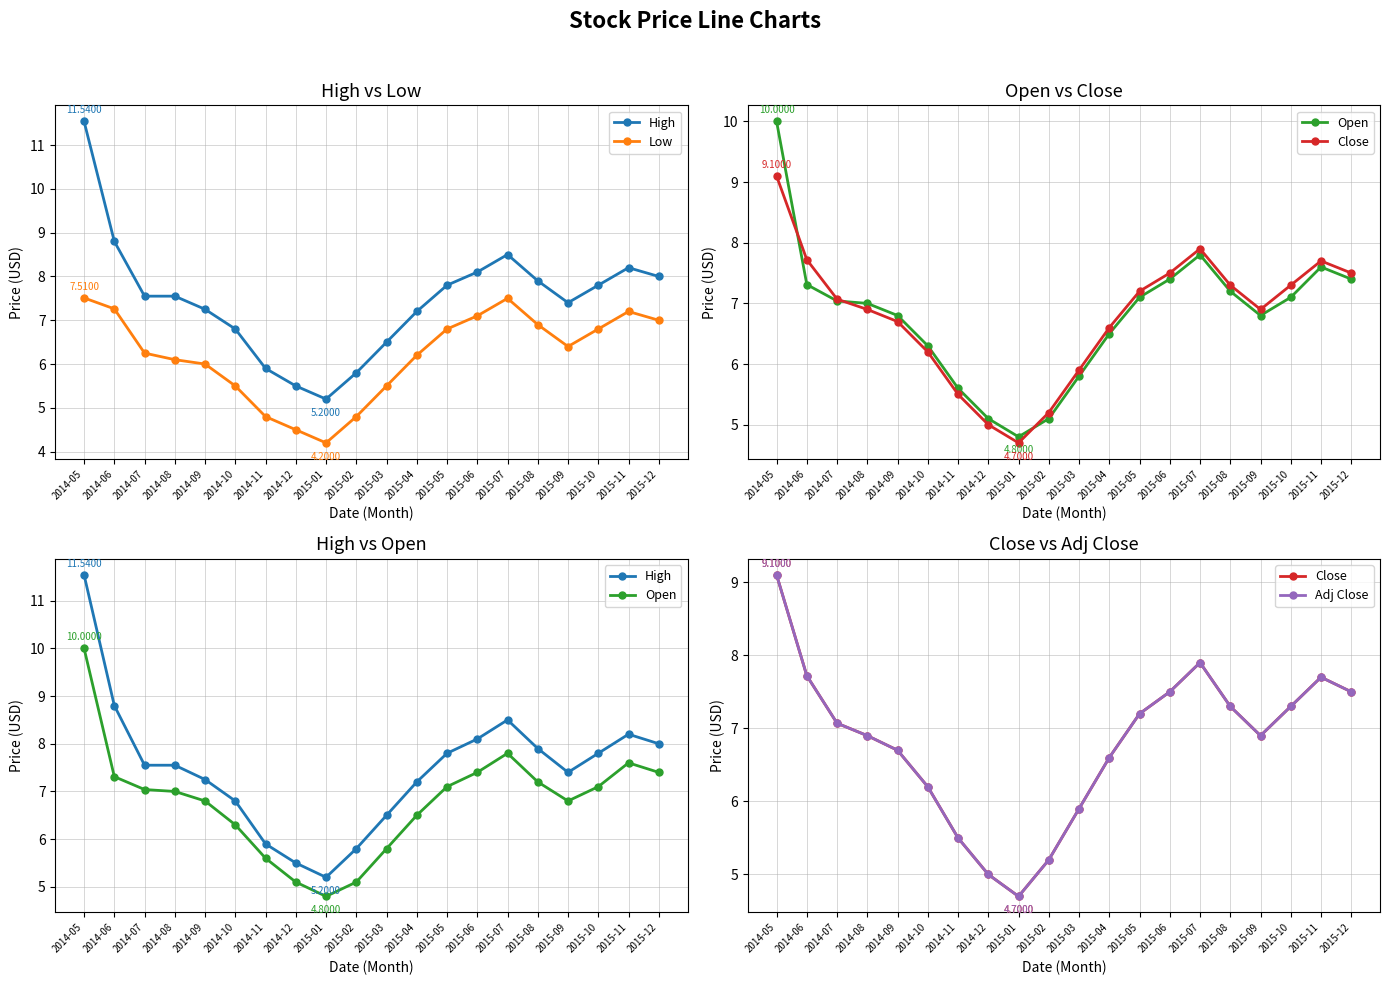

What is the sum of all Close values?

135.9